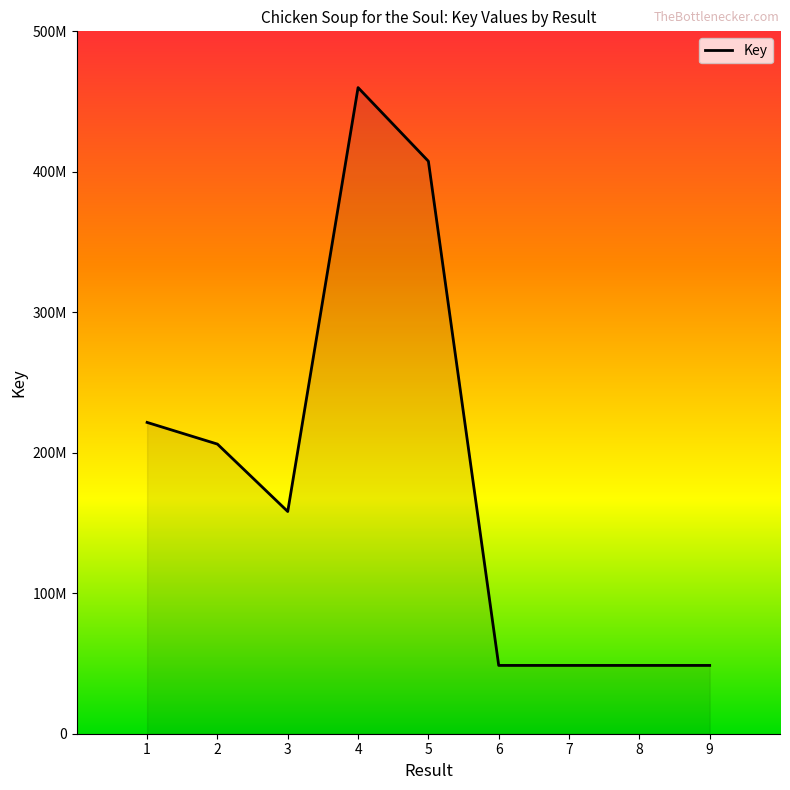

Is this an area chart (filled region under the line)?

Yes